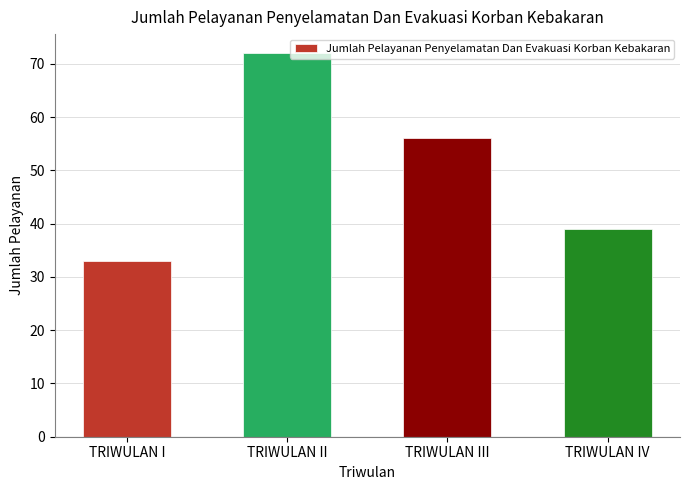

What is the change in value from TRIWULAN II to TRIWULAN III?

-16